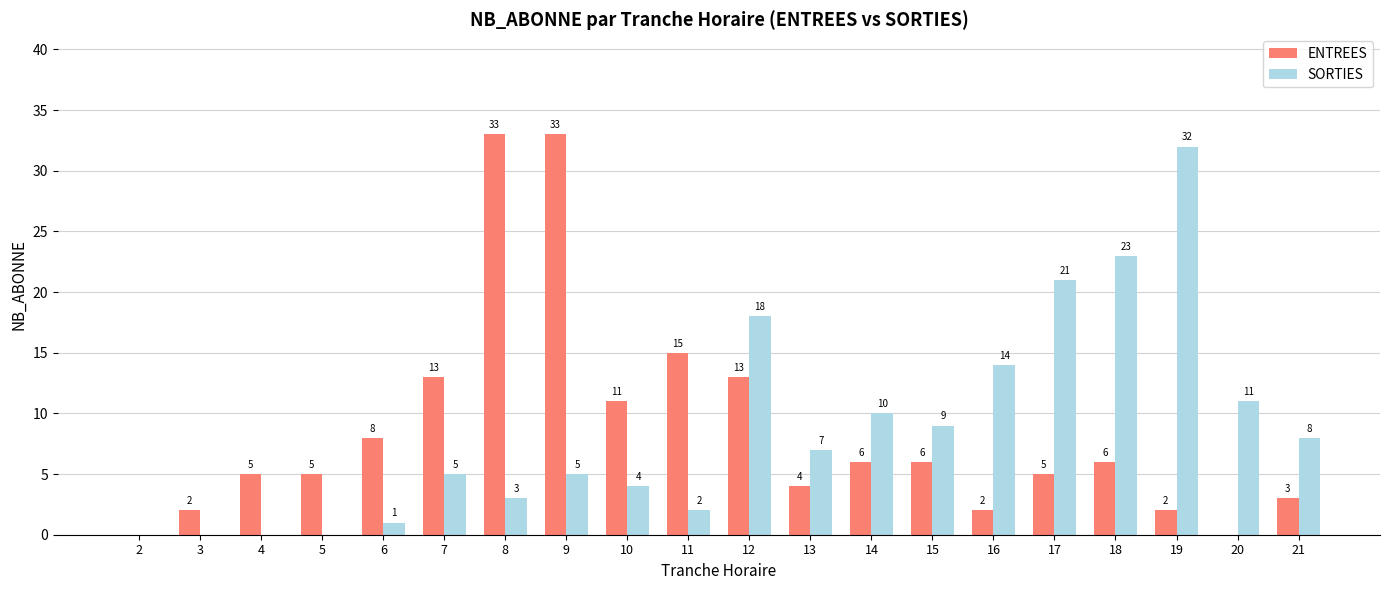

Is it true that SORTIES equals 2 at 11?

True